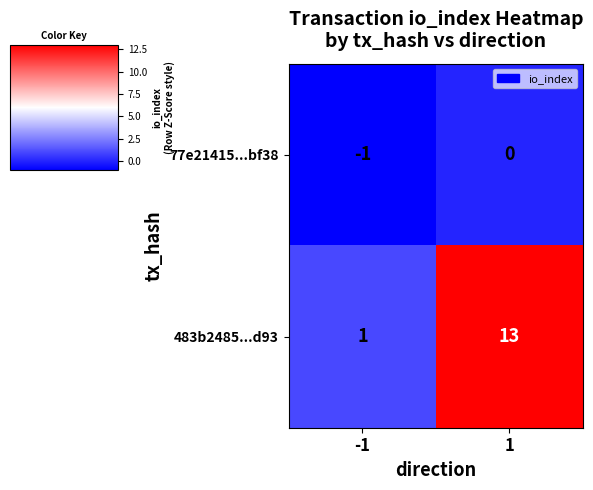

Reading right to left, transcribe all the data shown in this chart.

77e21415...bf38: 1=0	-1=-1
483b2485...d93: 1=13	-1=1